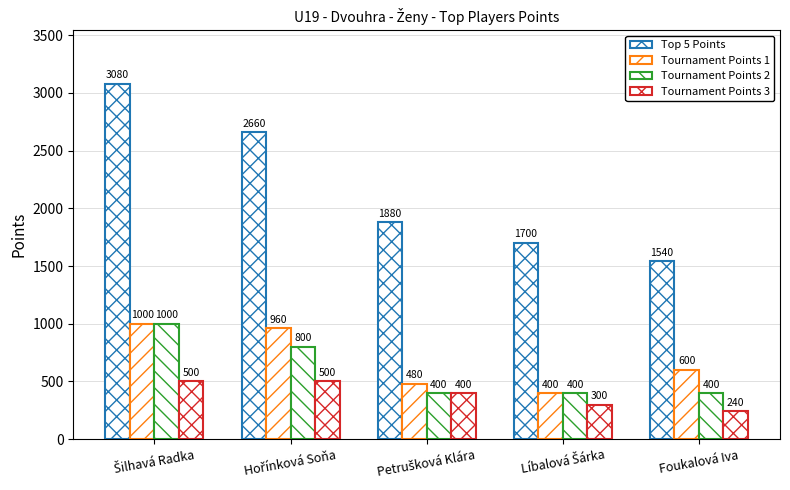

What is the lowest value of the Tournament Points 3 series?

240